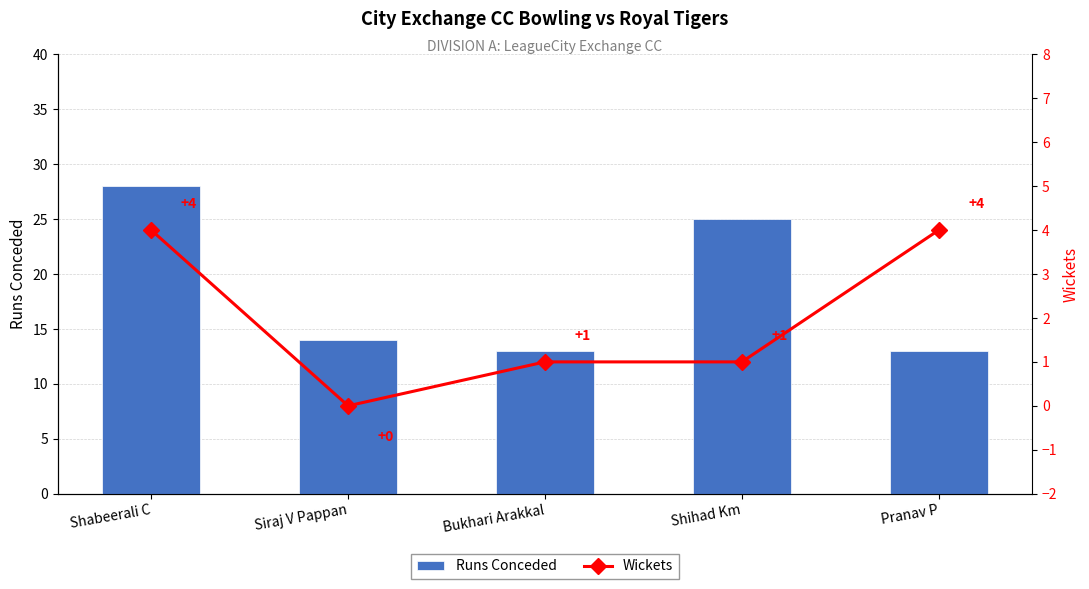

What is the label of the 2nd bar from the right?

Shihad Km